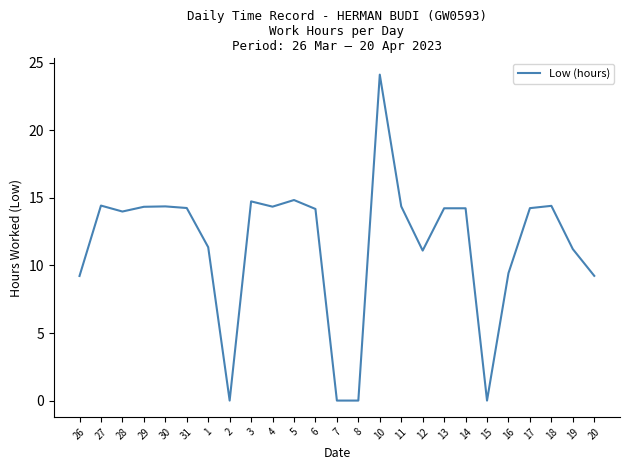

What position from the left is 19?

24